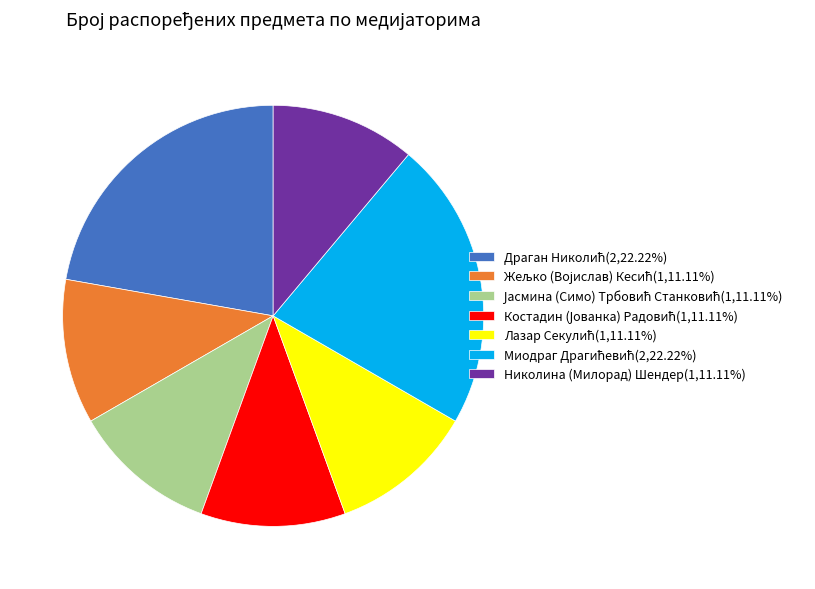

How many segments does this pie chart have?

7